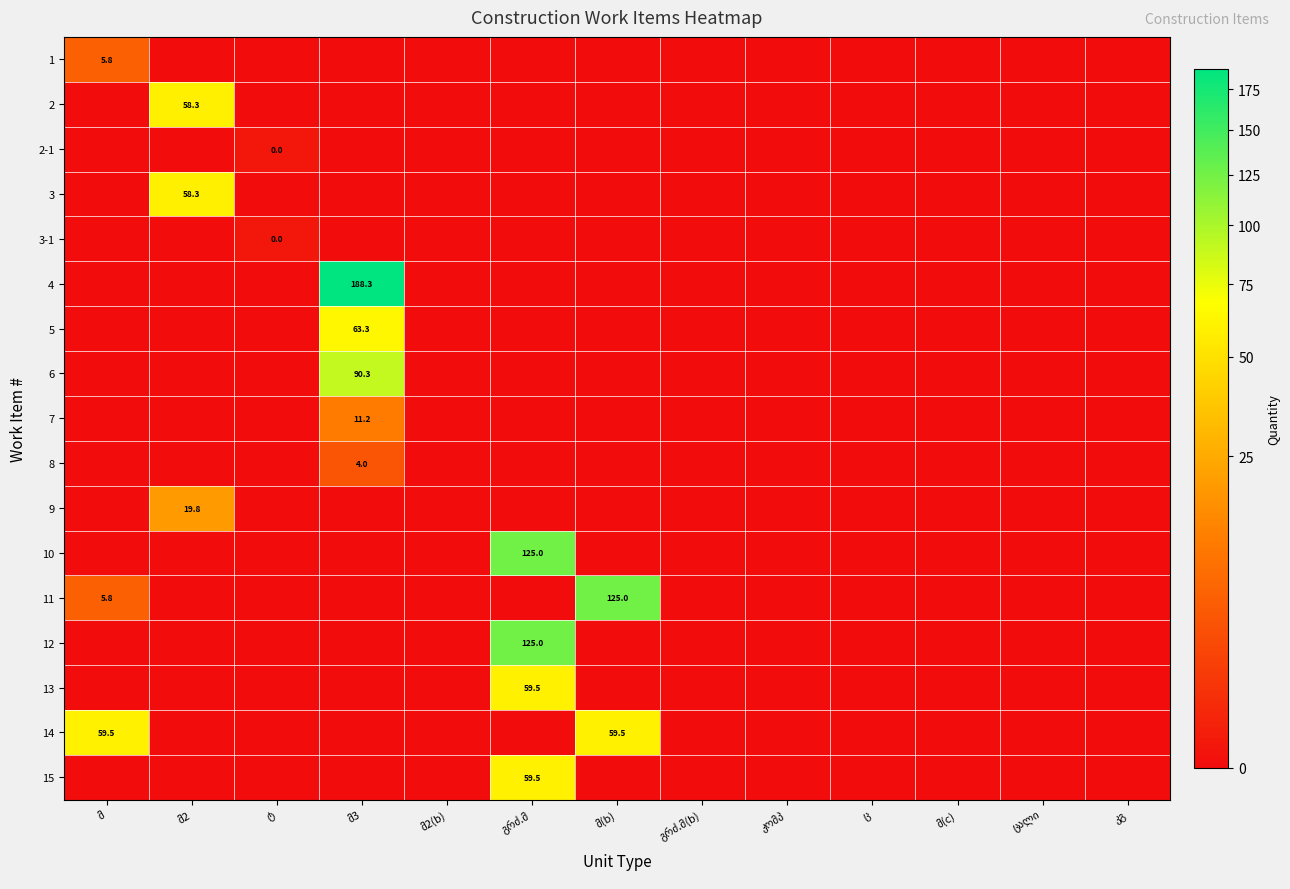

List the labels in order of 13 value, largest first.

გრძ.მ, მ, მ2, ტ, მ3, მ2(b), მ(b), გრძ.მ(b), კომპ, ც, მ(c), ცალი, კგ